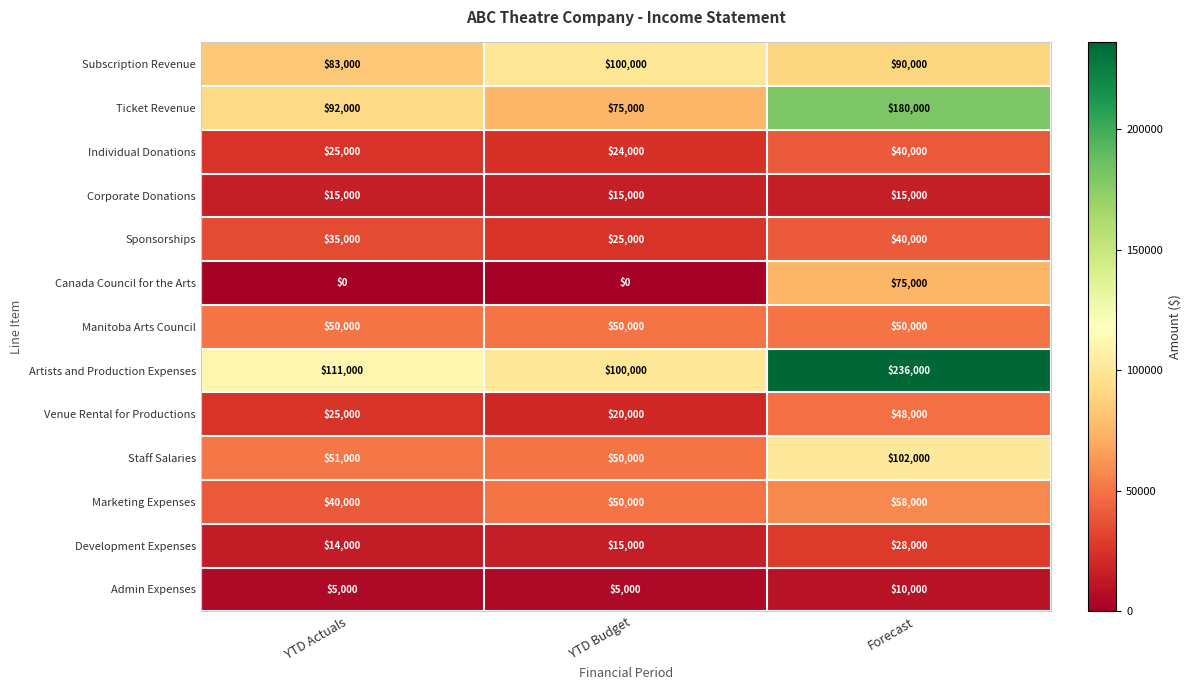

True or false: Sponsorships has a value of 40000 at Forecast.

True